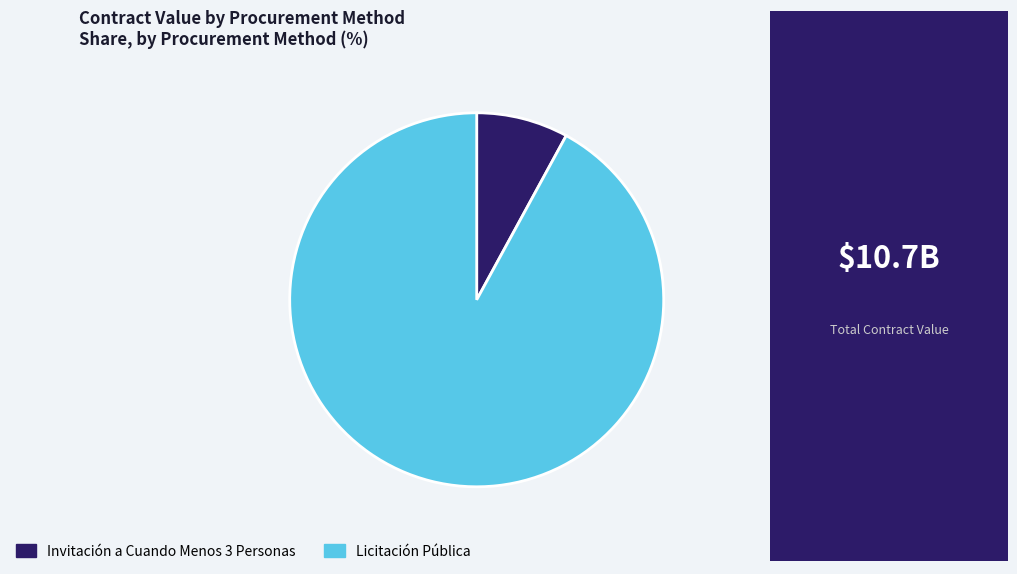

True or false: Invitación a Cuando Menos 3 Personas accounts for 8% of the total.

True